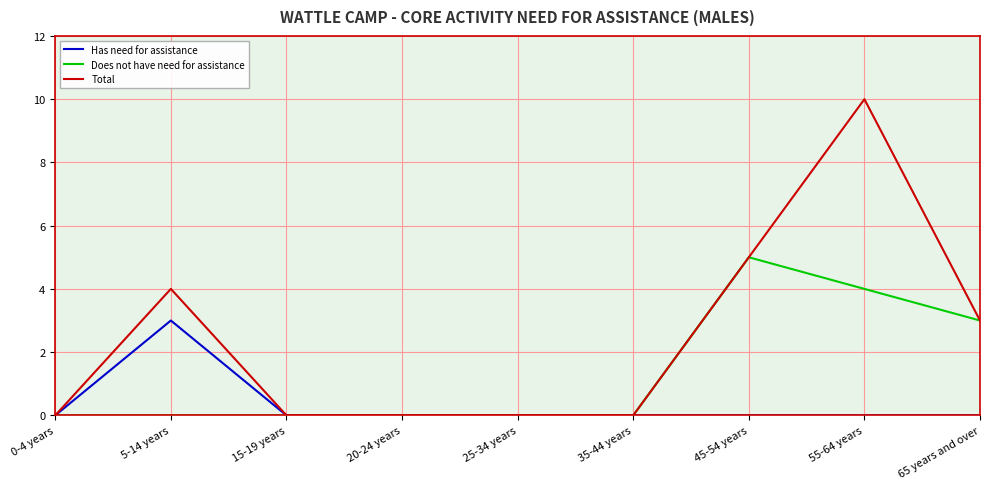

Which series has the largest range (max minus min)?

Total